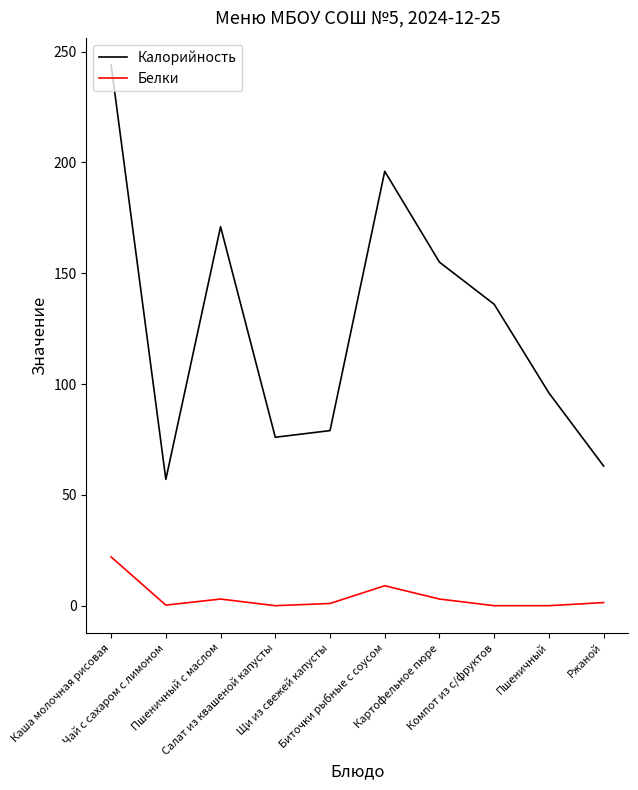

List the series in order of their overall mean, lowest first.

Белки, Калорийность